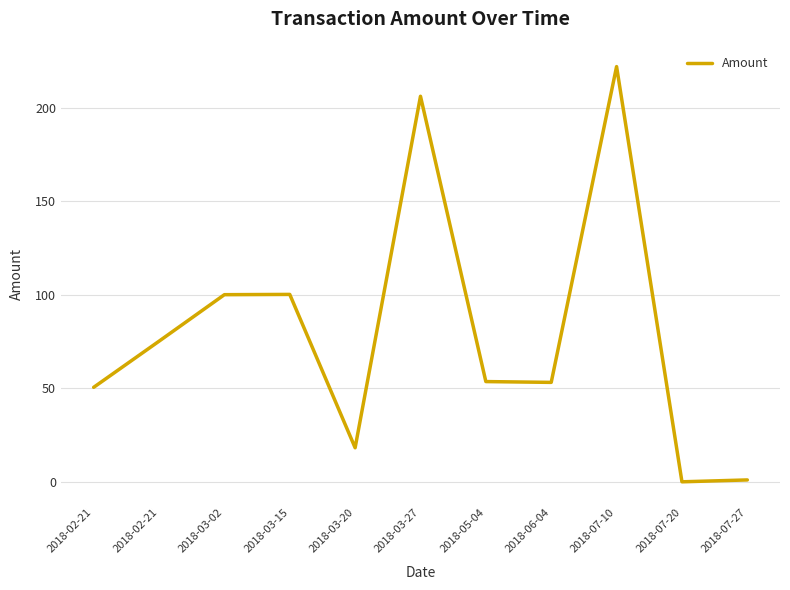

List the labels in order of value, largest first.

2018-07-10, 2018-03-27, 2018-03-15, 2018-03-02, 2018-02-21, 2018-05-04, 2018-06-04, 2018-02-21, 2018-03-20, 2018-07-27, 2018-07-20